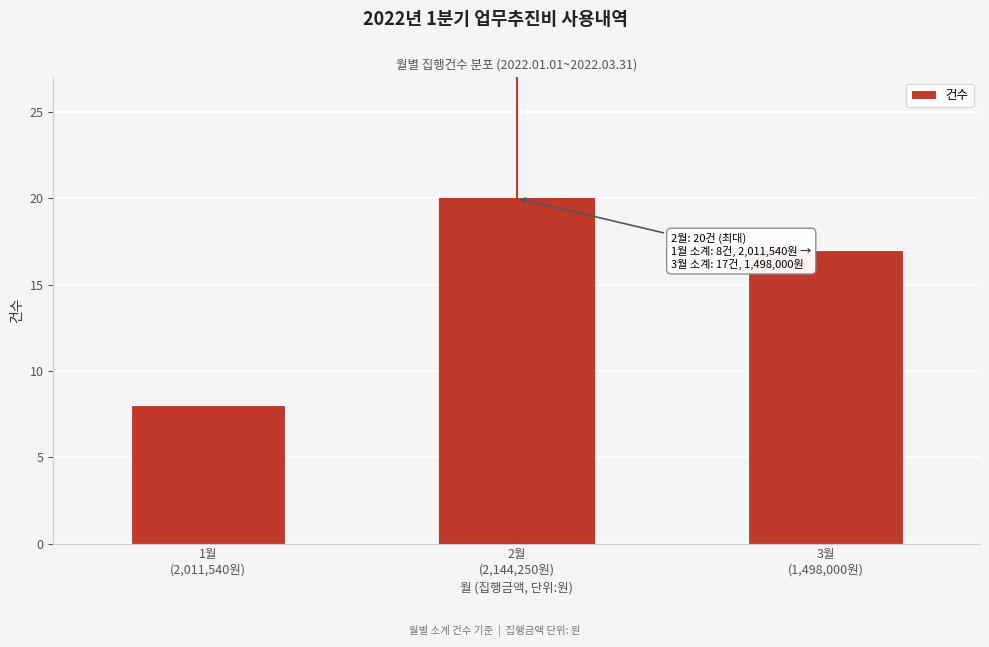

Reading right to left, extract all data points from this chart.

17	20	8